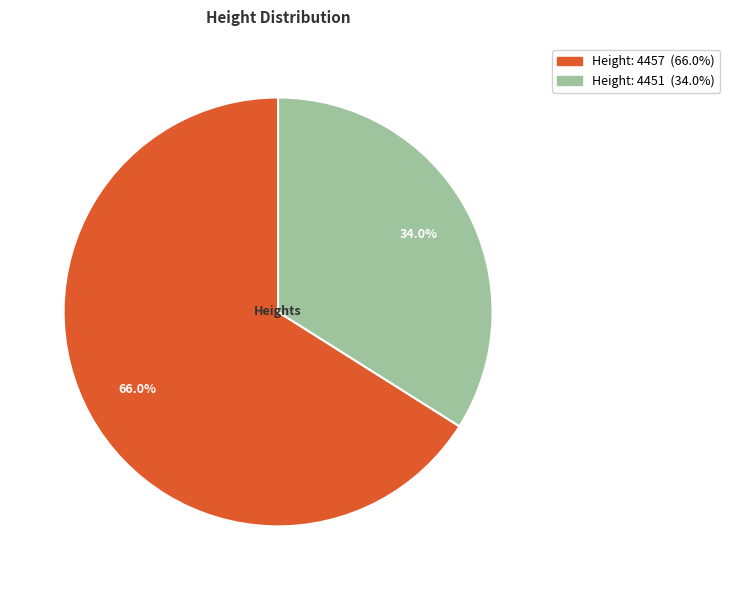

Is there any slice that represents more than half of the pie?

Yes